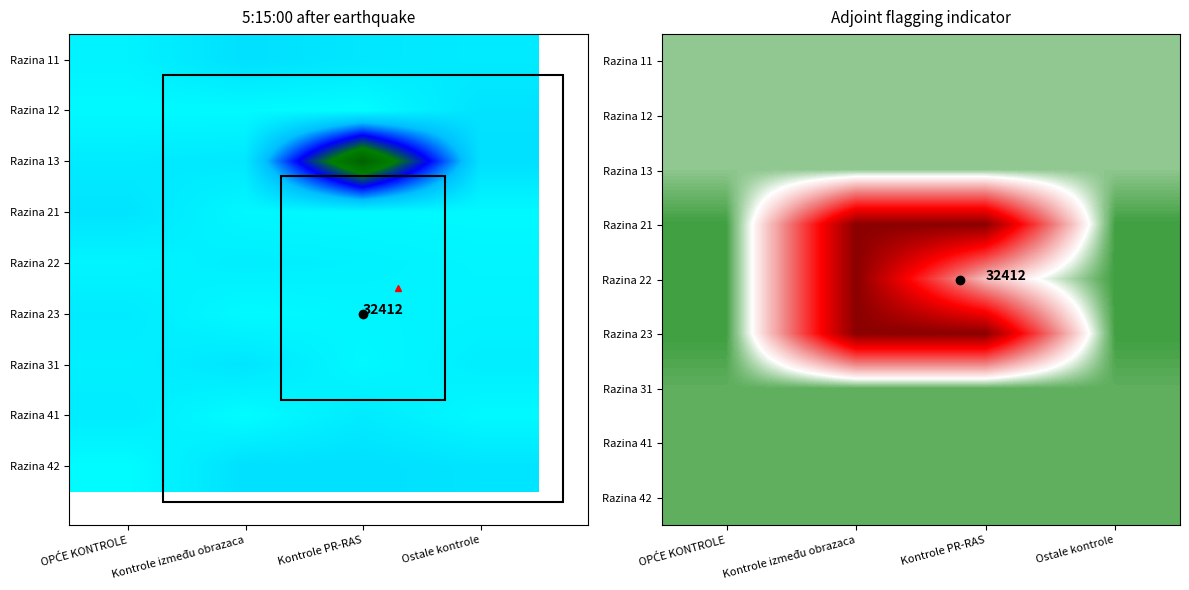

Count the number of categories in the chart.

4